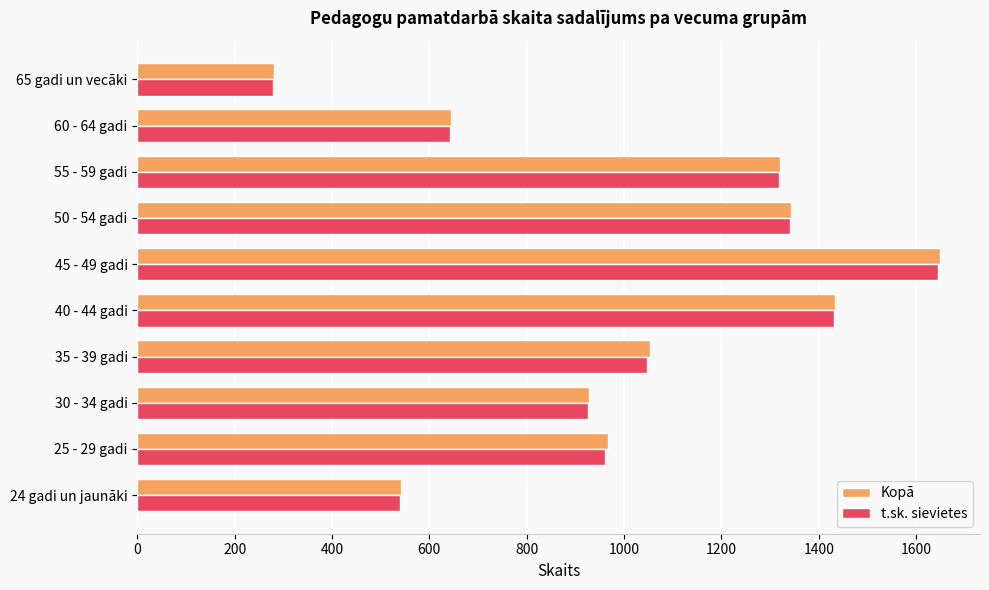

What is the total value across all series at 45 - 49 gadi?

3295